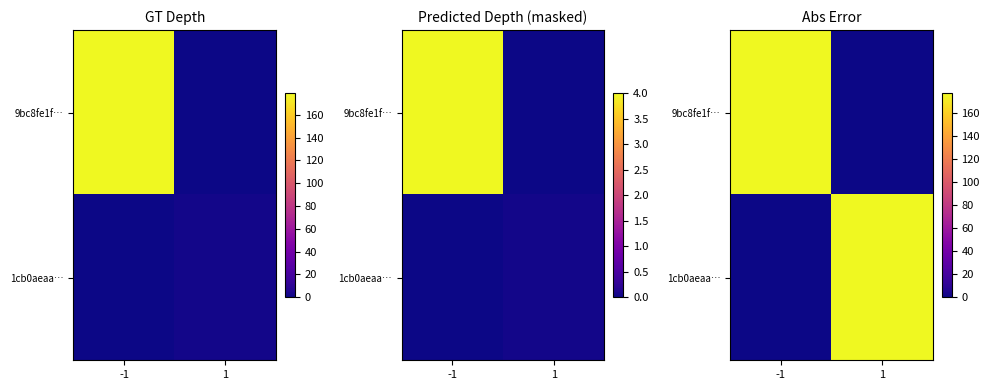

What is the spread (max minus min) of values at 1?

177